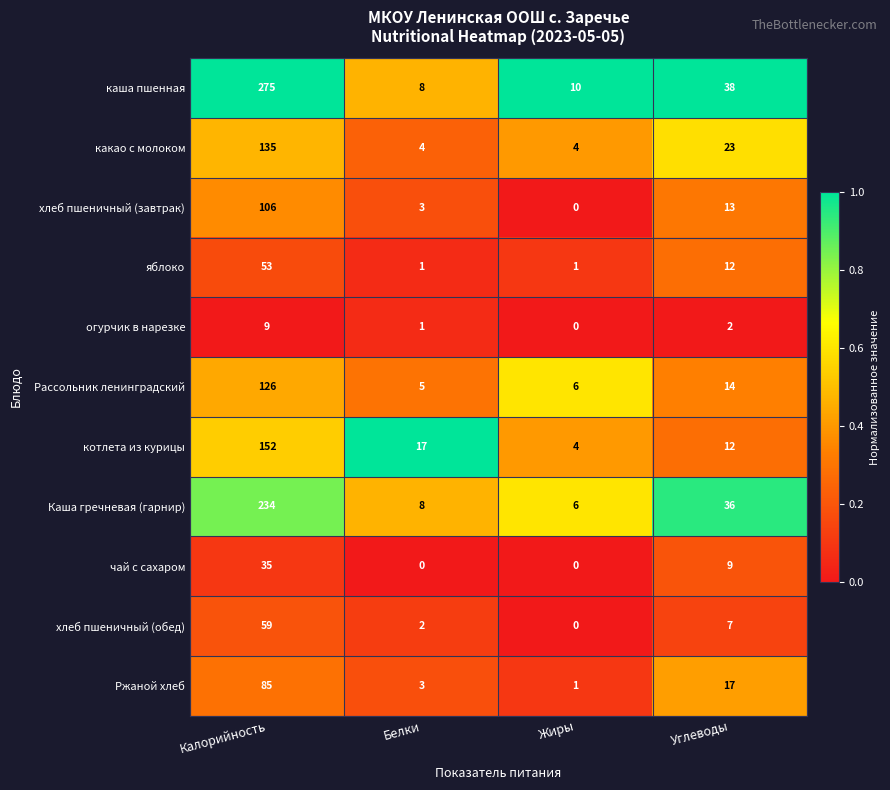

What value does the котлета из курицы series have at Белки, to the nearest 10?

20